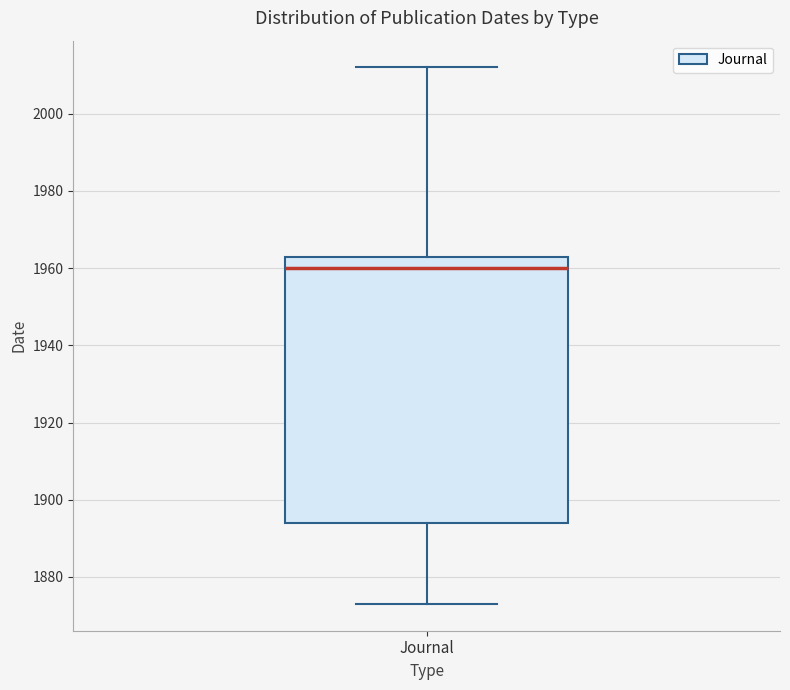

Transcribe this box plot: give where the median line is, the range the box spans, and where the two whiskers end, as read against the y-axis. The values are not printed on the chart, so give them approximately, as read against the axis.

median 1960, box 1894 to 1964, whiskers 1874 to 2012